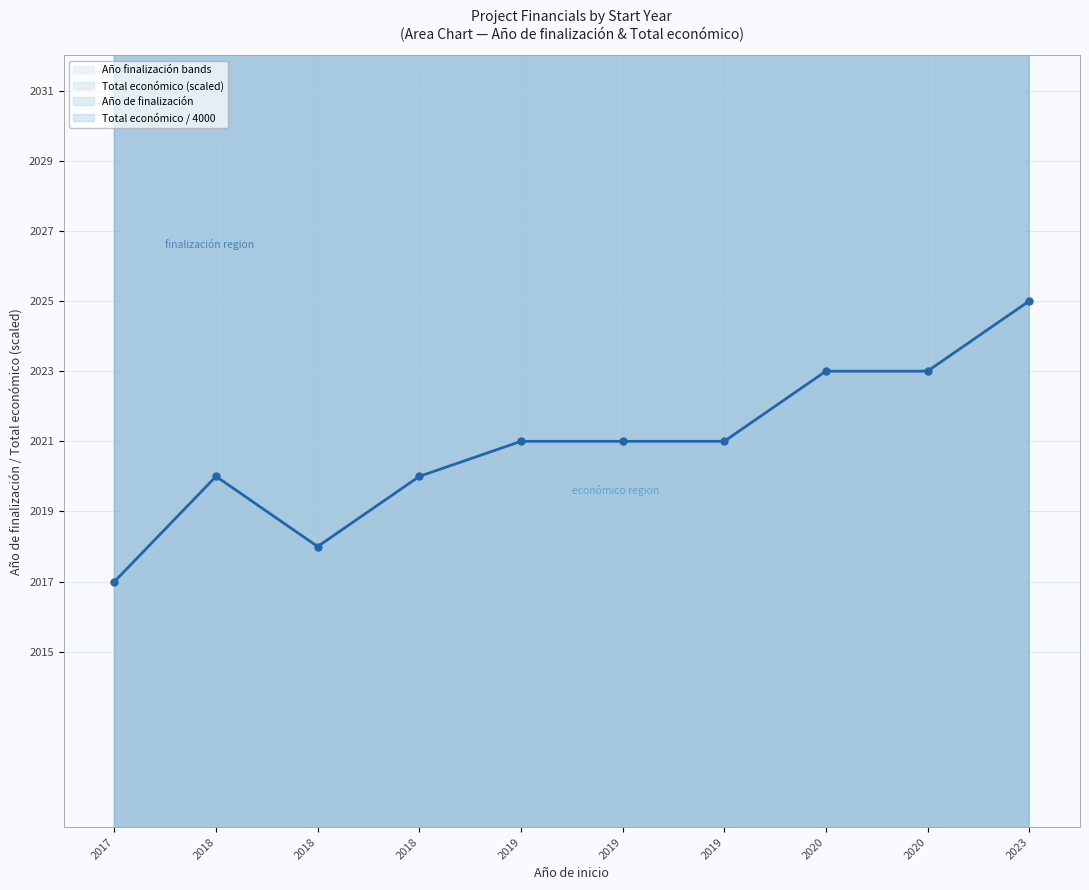

Between 2018 and 2020, which series saw the biggest shift?

Total económico / 4000